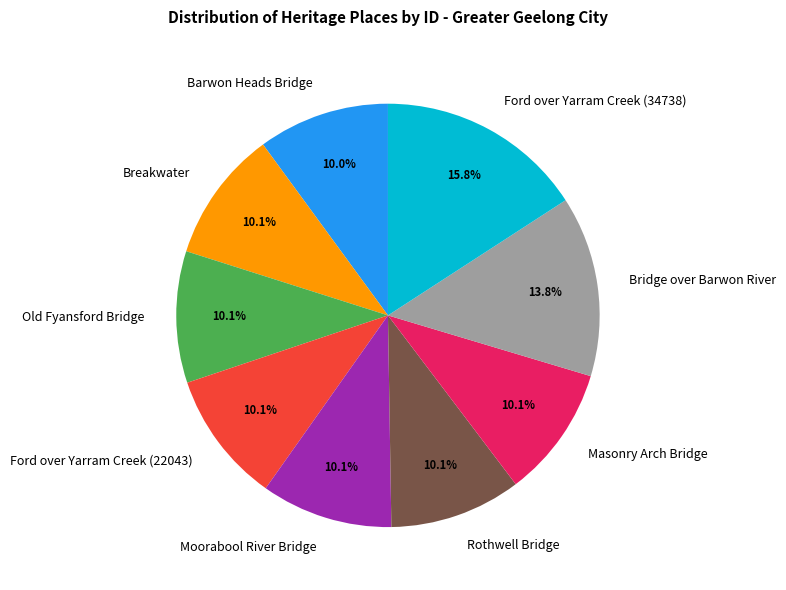

What is the largest slice in the pie chart?

Ford over Yarram Creek (34738)